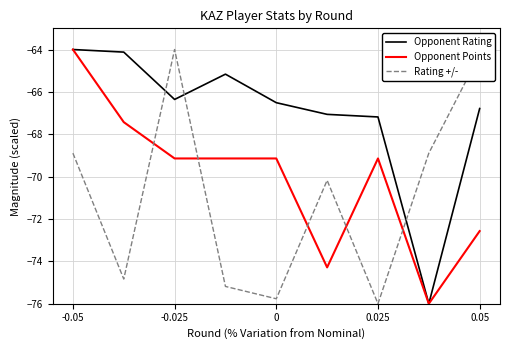

Which series has the largest total across all categories?

Opponent Rating